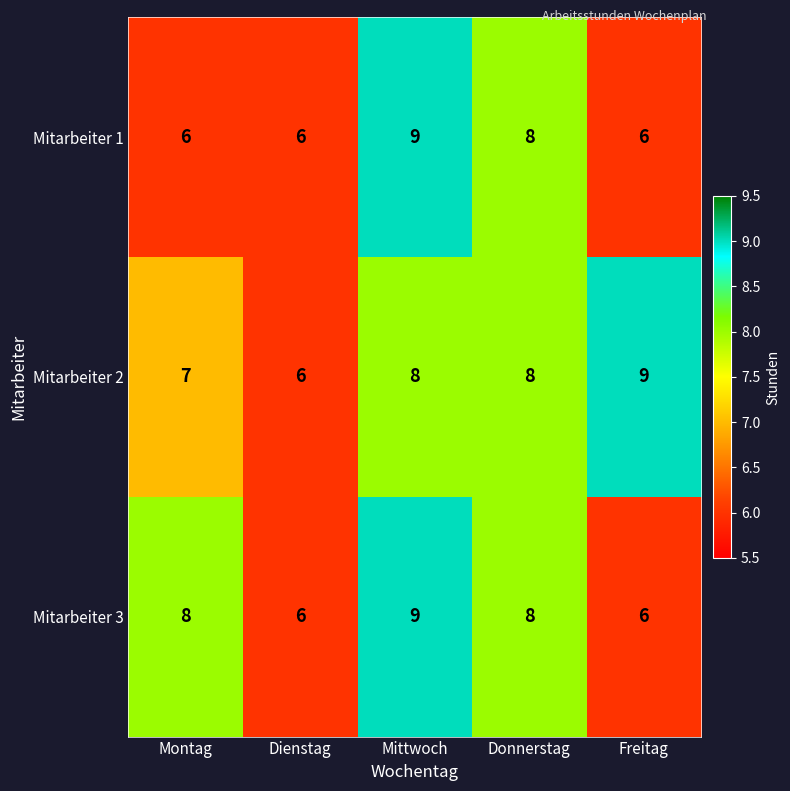

Which series has the largest total across all categories?

Mitarbeiter 2